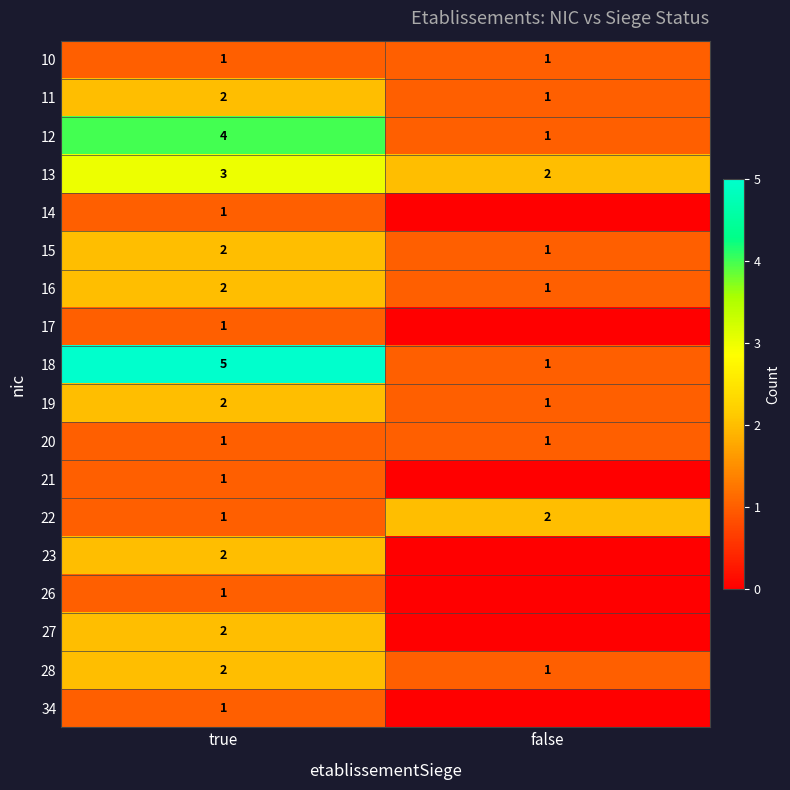

Is the value of 10 at false greater than the value of 12 at true?

No